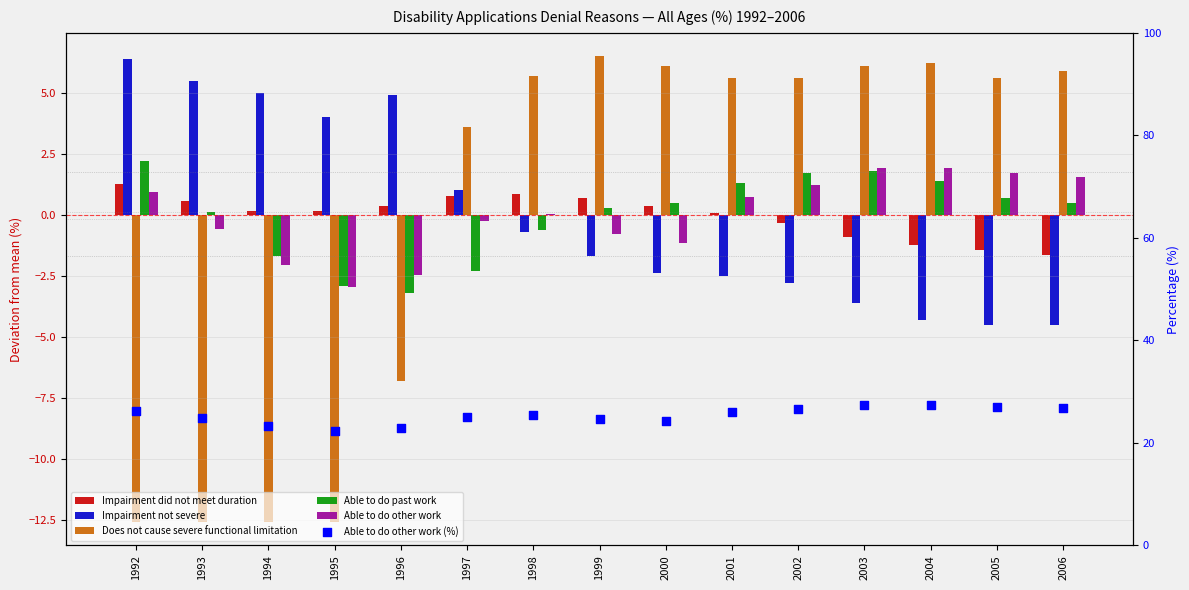

What is the total value across all series at 1998?

30.8